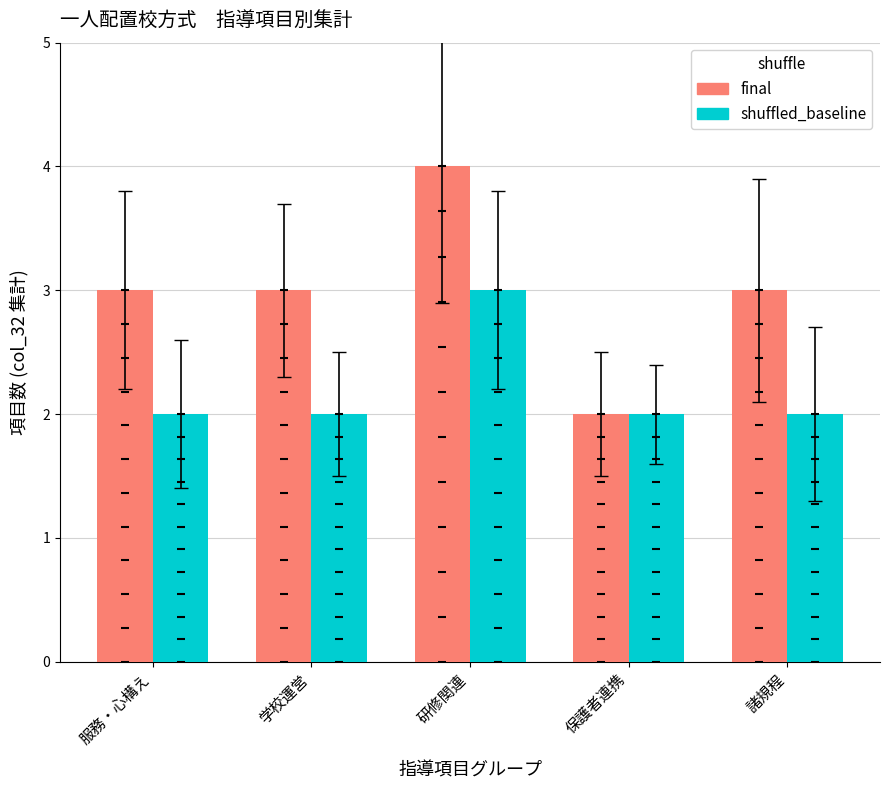

Which series has the largest Y range (max minus min)?

final